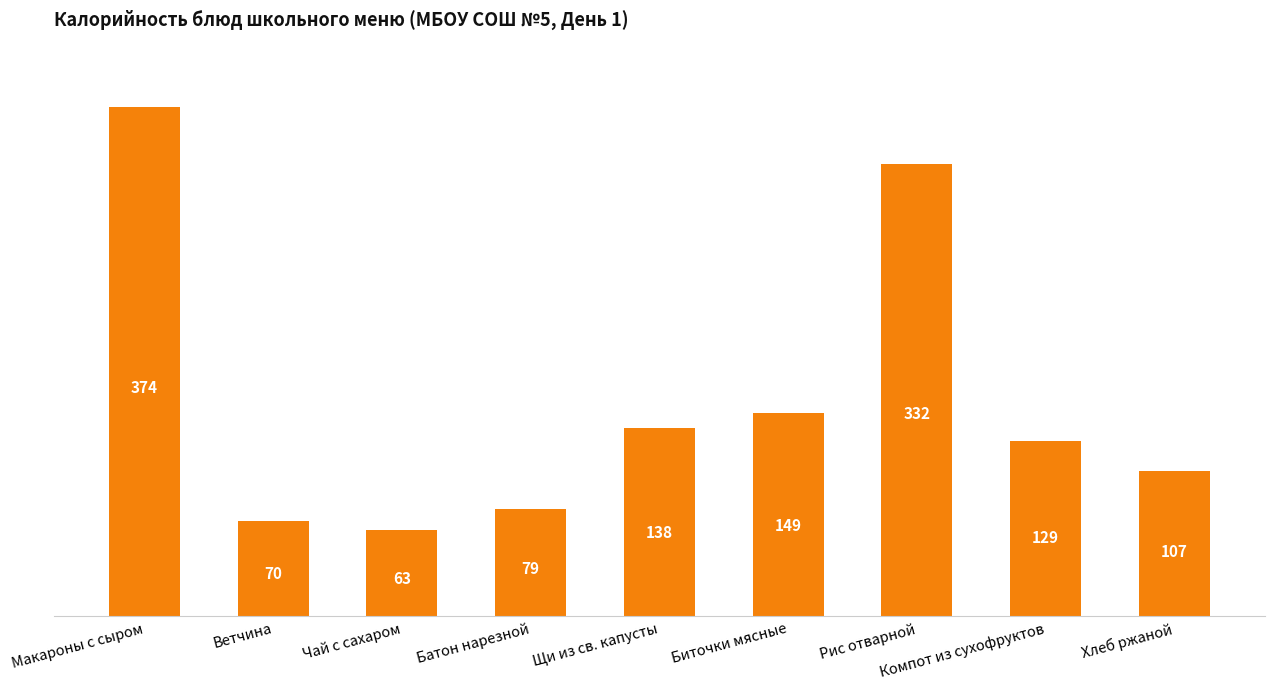

Where is the data nearest to the value 218?

Биточки мясные